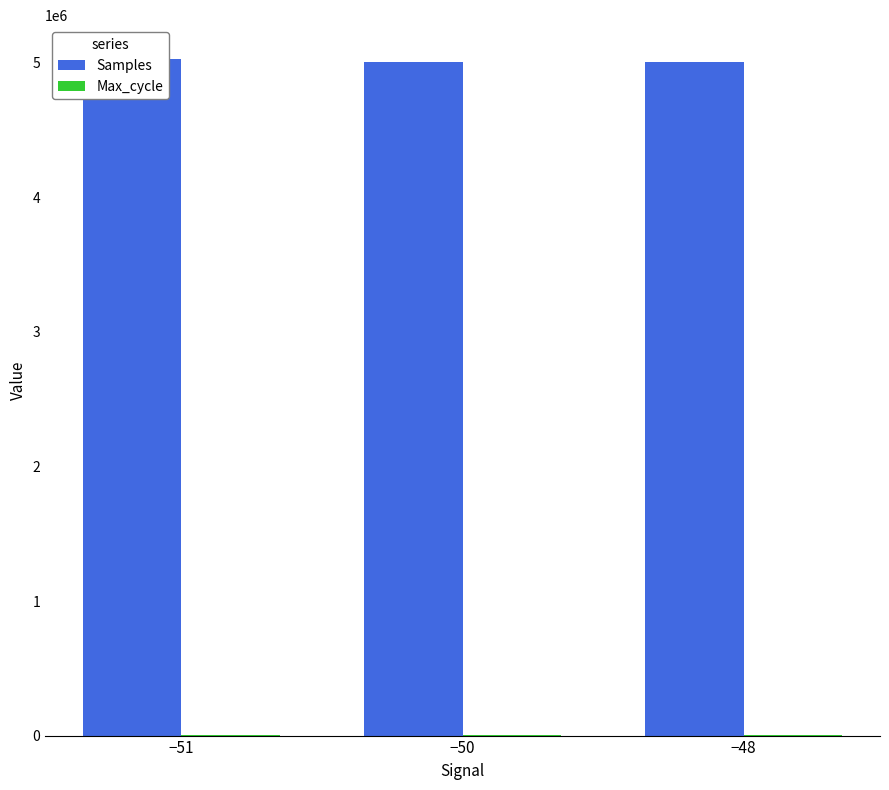

Rank the series at −51 from highest to lowest value.

Samples, Max_cycle